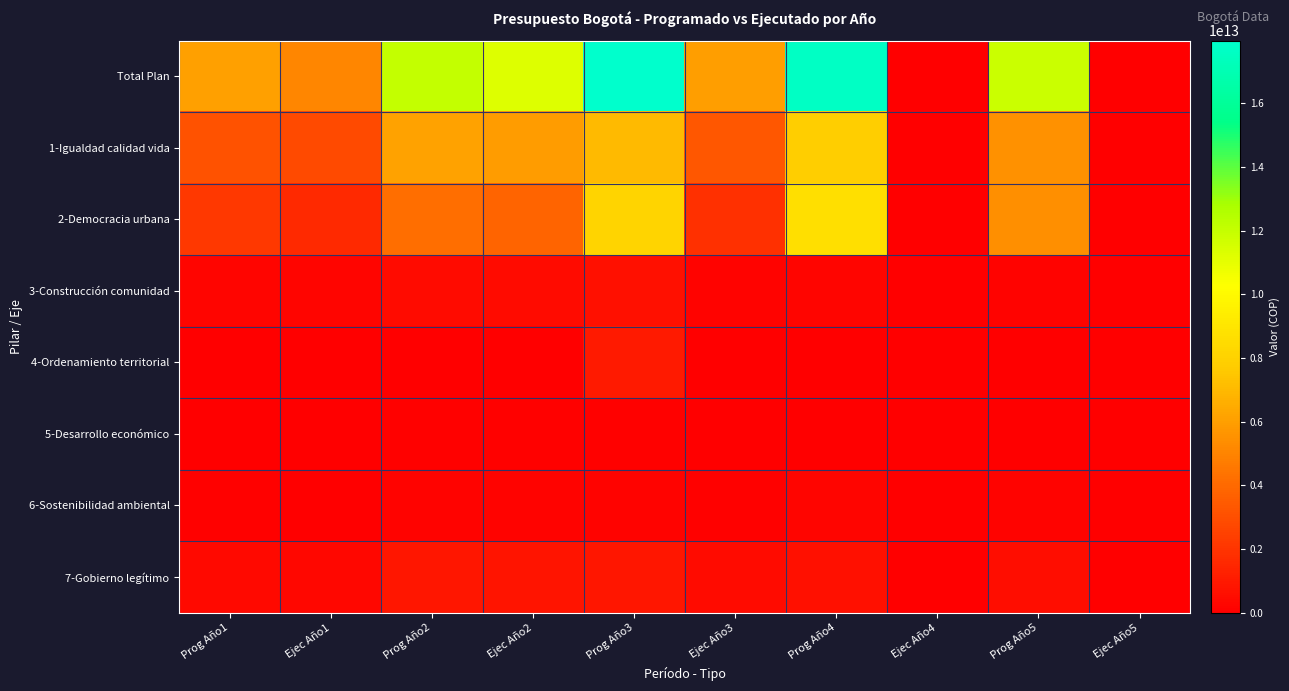

Which has a higher value, Ejec Año5 or Prog Año1?

Prog Año1